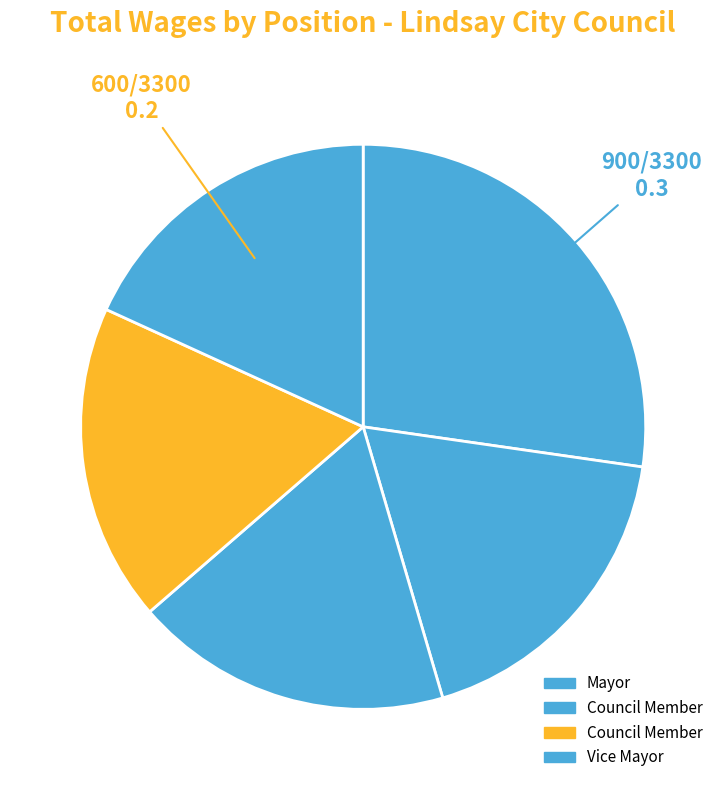

Count the number of slices in the pie.

5